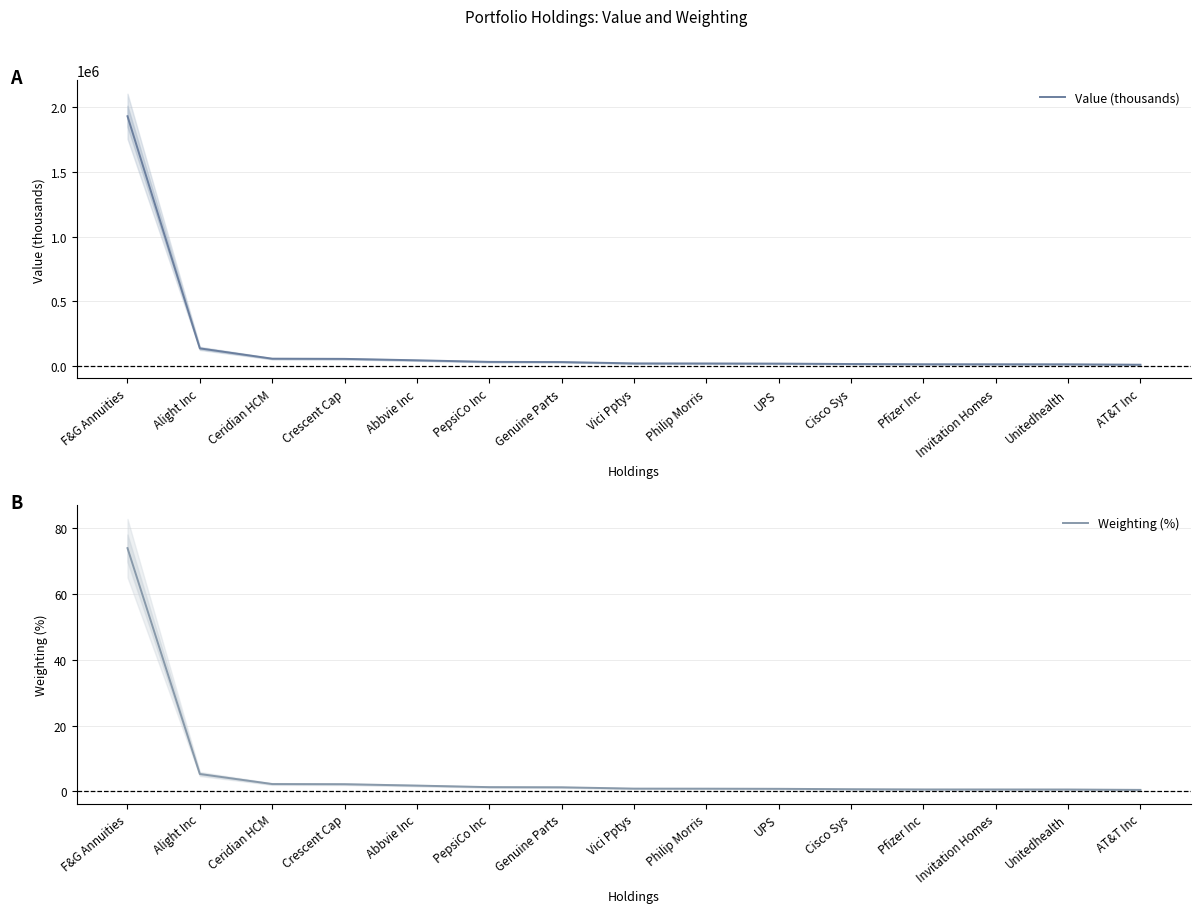

At how many categories does at least one series exceed 1649141?

1